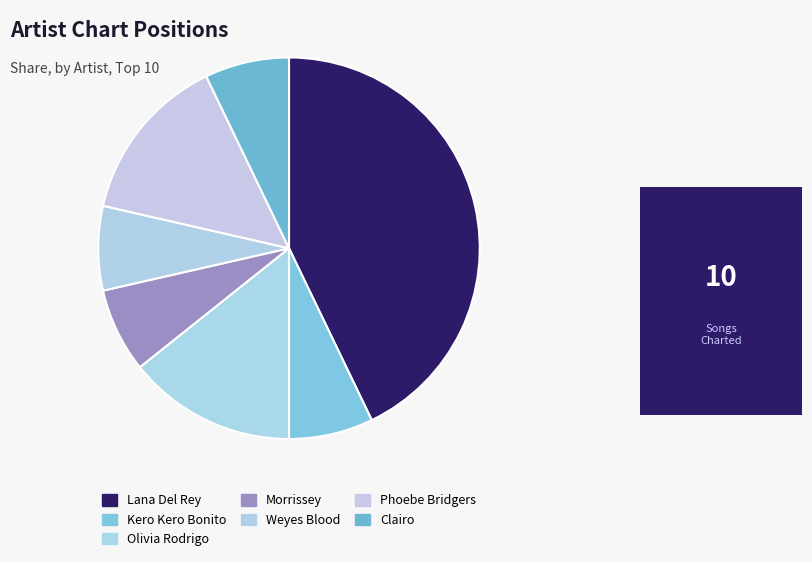

Count the number of slices in the pie.

7